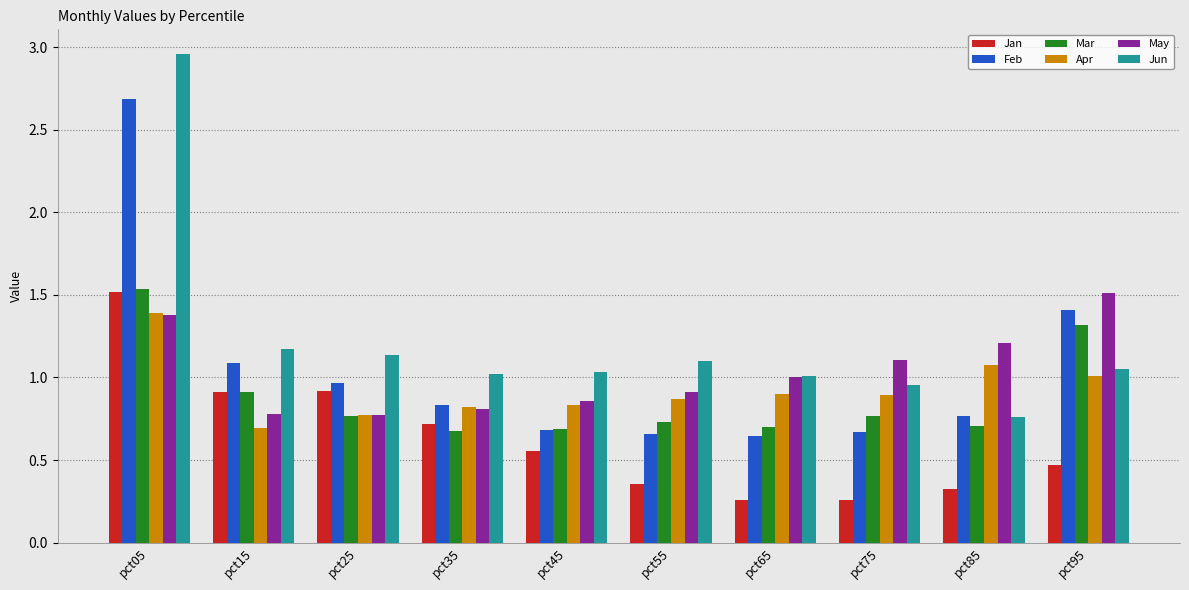

Which series changed the most between pct05 and pct35?

Jun